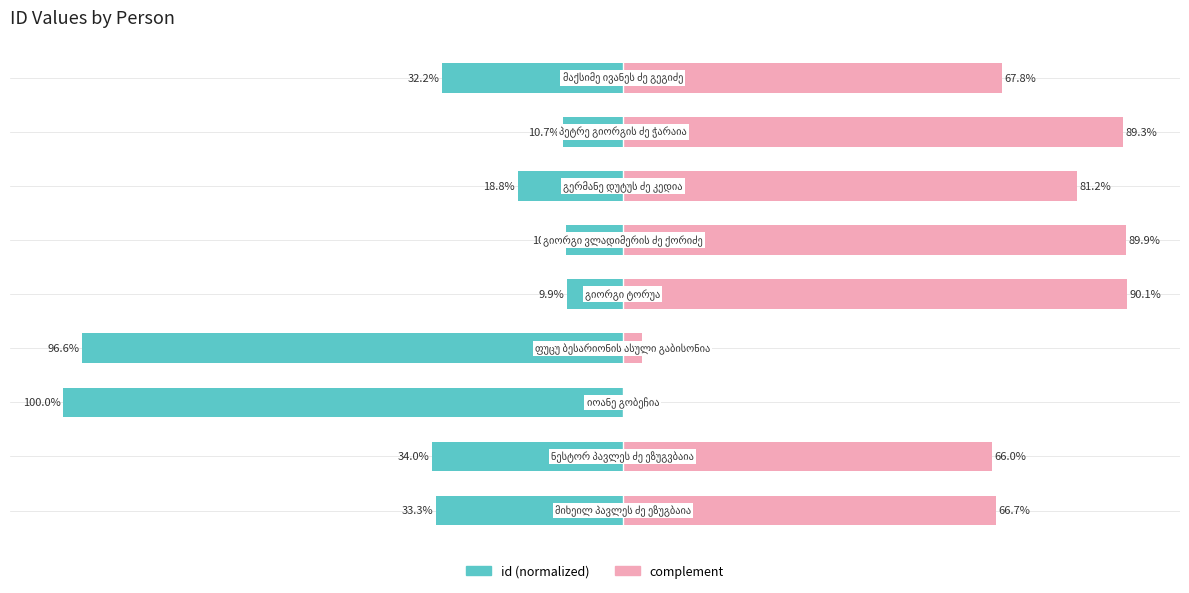

Reading right to left, transcribe all the data shown in this chart.

id (normalized): -32.2	-10.7	-18.8	-10.1	-9.9	-96.6	-100.0	-34.0	-33.3
complement: 67.8	89.3	81.2	89.9	90.1	3.4	0.0	66.0	66.7